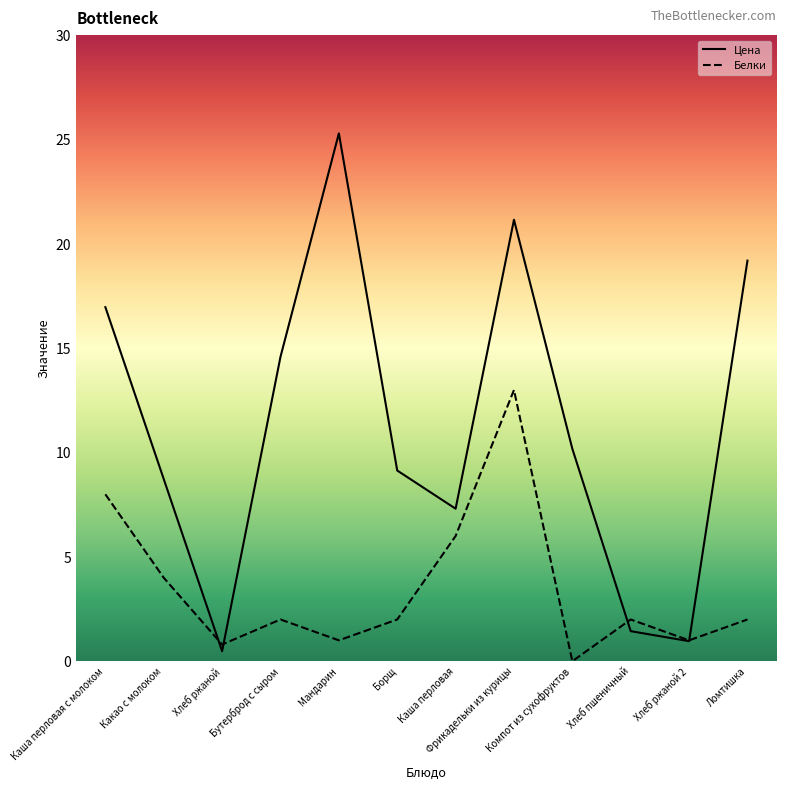

Between Бутерброд с сыром and Борщ, which series saw the biggest shift?

Цена